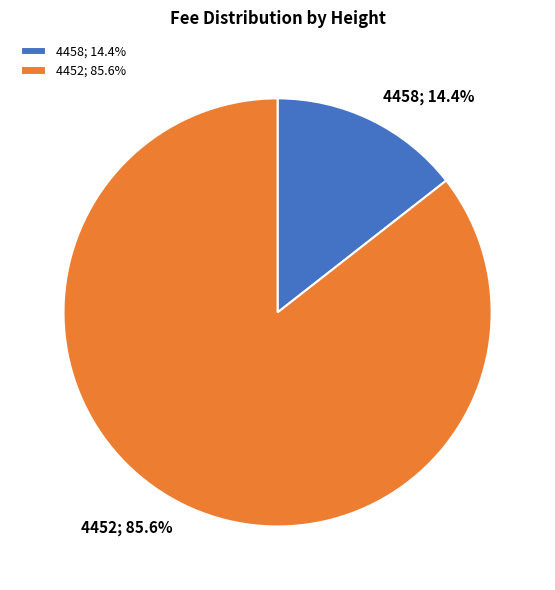

Which slice is the largest?

4452